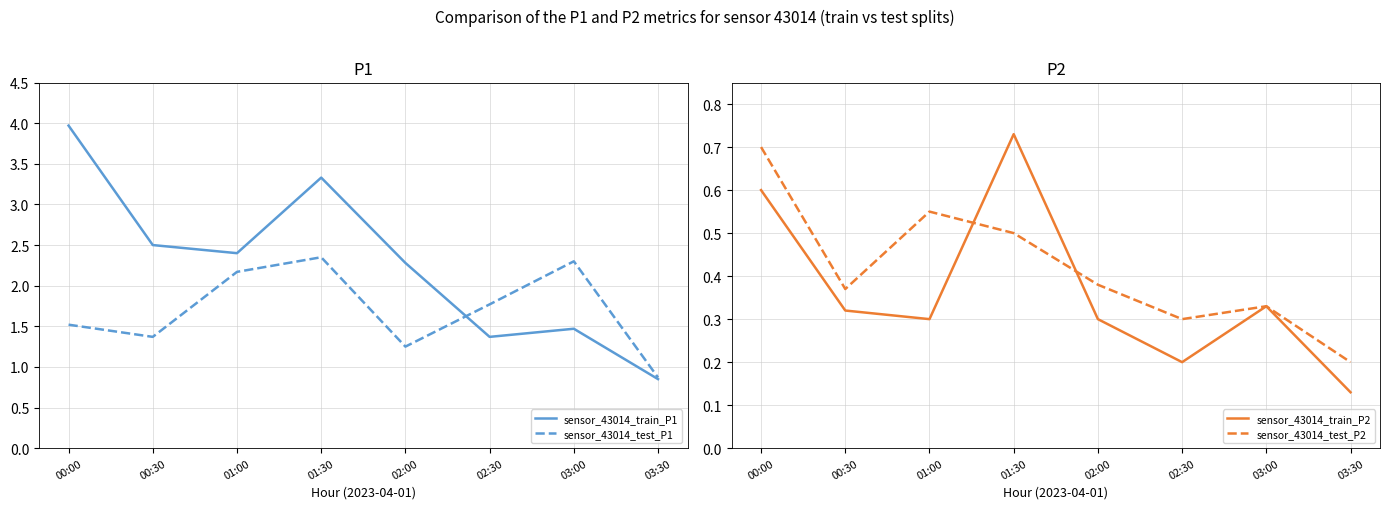

What is the label of the 6th point from the left?

02:30